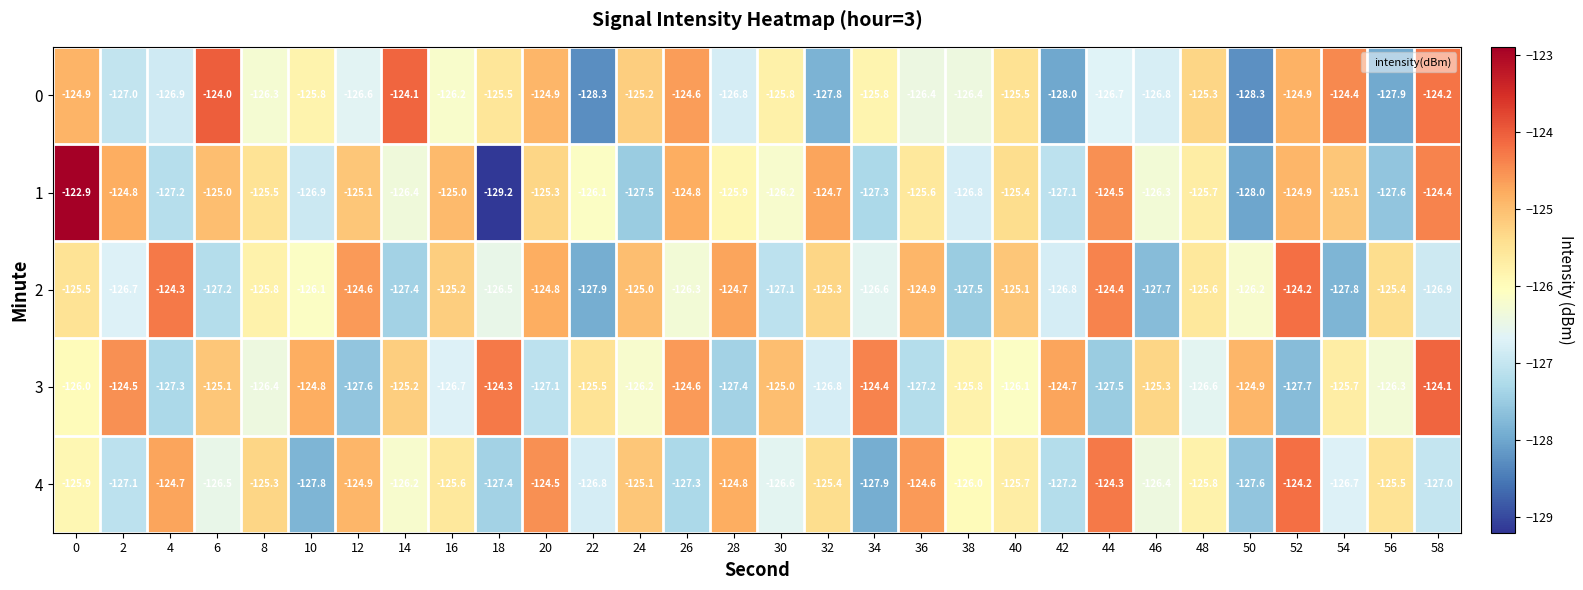

Where is 1 nearest to the value -126?

22